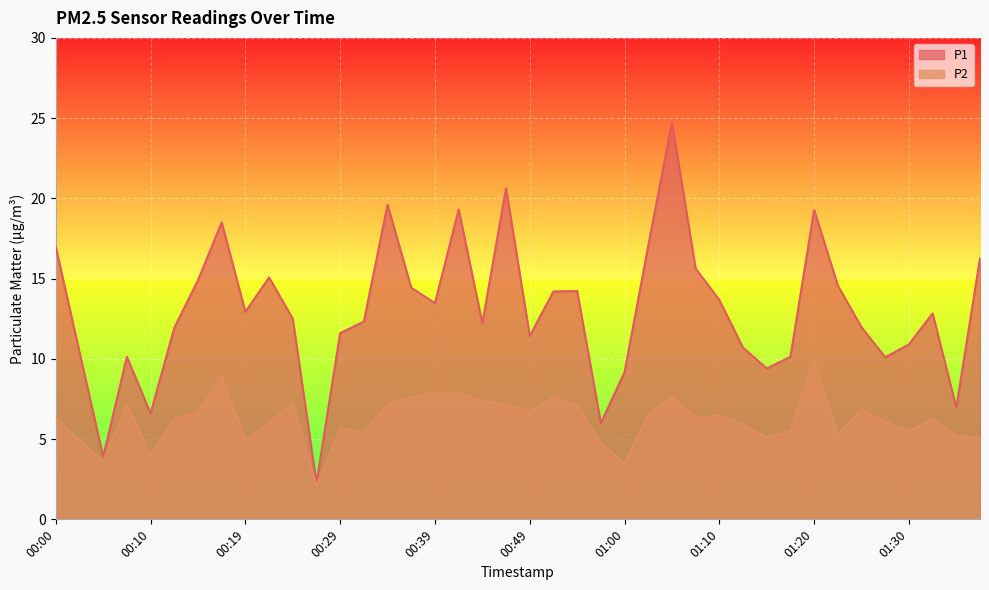

What is the highest value of the P1 series?

24.7